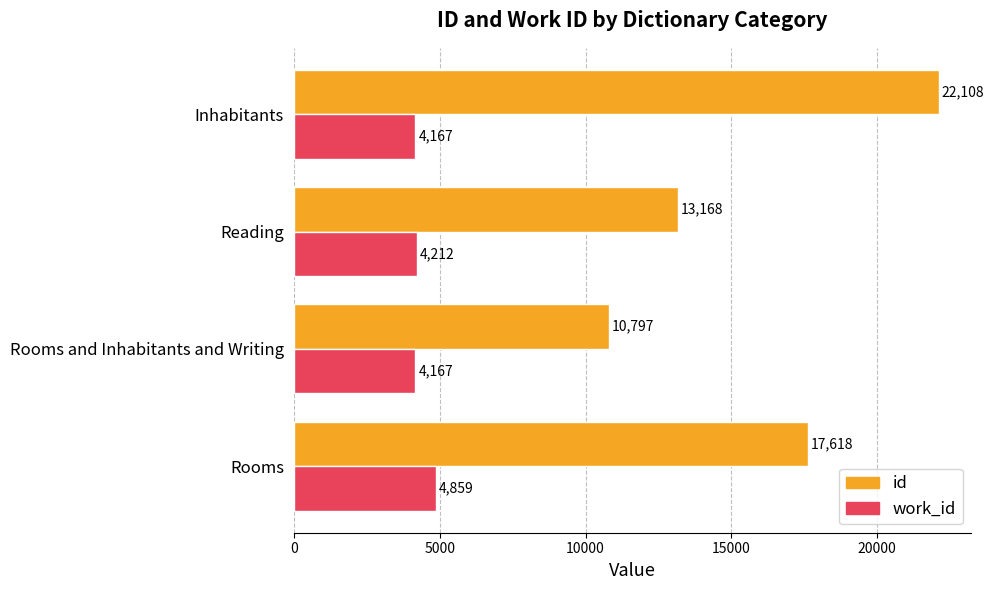

What are all the series names shown in the legend?

id, work_id